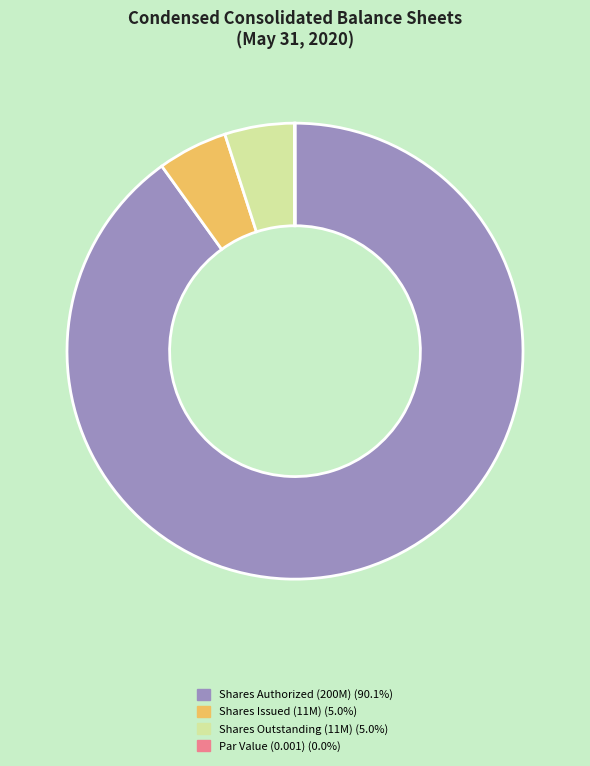

Is there any slice that represents more than half of the pie?

Yes